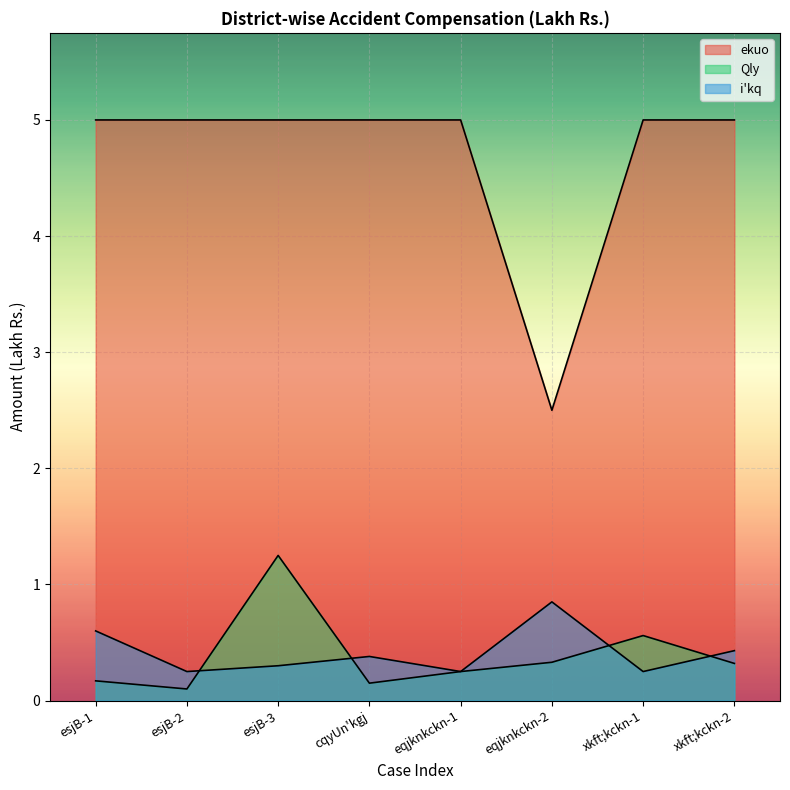

At which label does ekuo reach its peak?

esjB-1